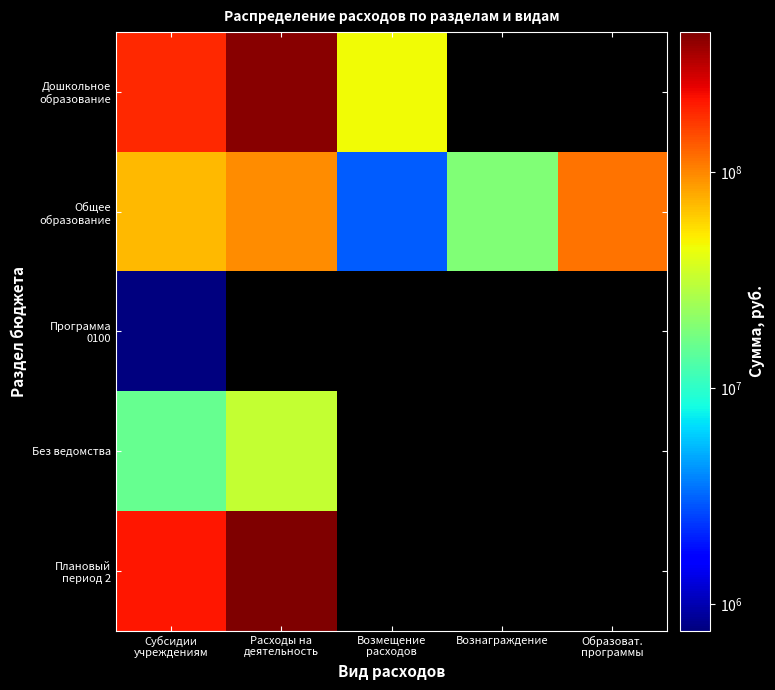

What is the highest value of the Без ведомства series?

31680000.0